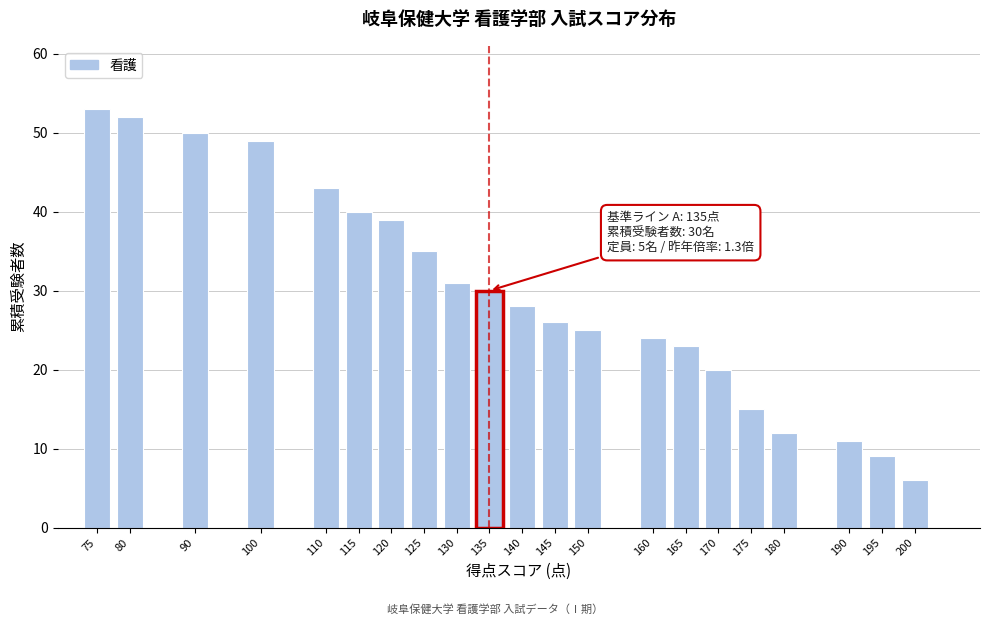

Reading left to right, list all the values displayed in this chart.

75=53	80=52	90=50	100=49	110=43	115=40	120=39	125=35	130=31	135=30	140=28	145=26	150=25	160=24	165=23	170=20	175=15	180=12	190=11	195=9	200=6